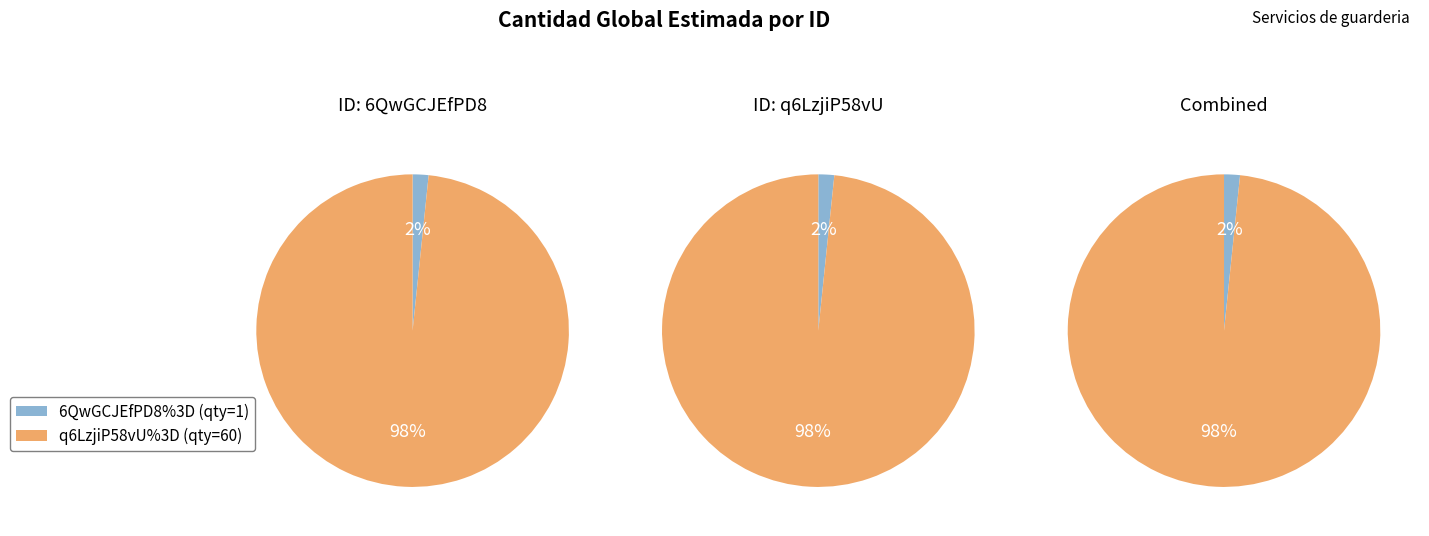

What percentage is the q6LzjiP58vU%3D slice, to the nearest percent?

98%